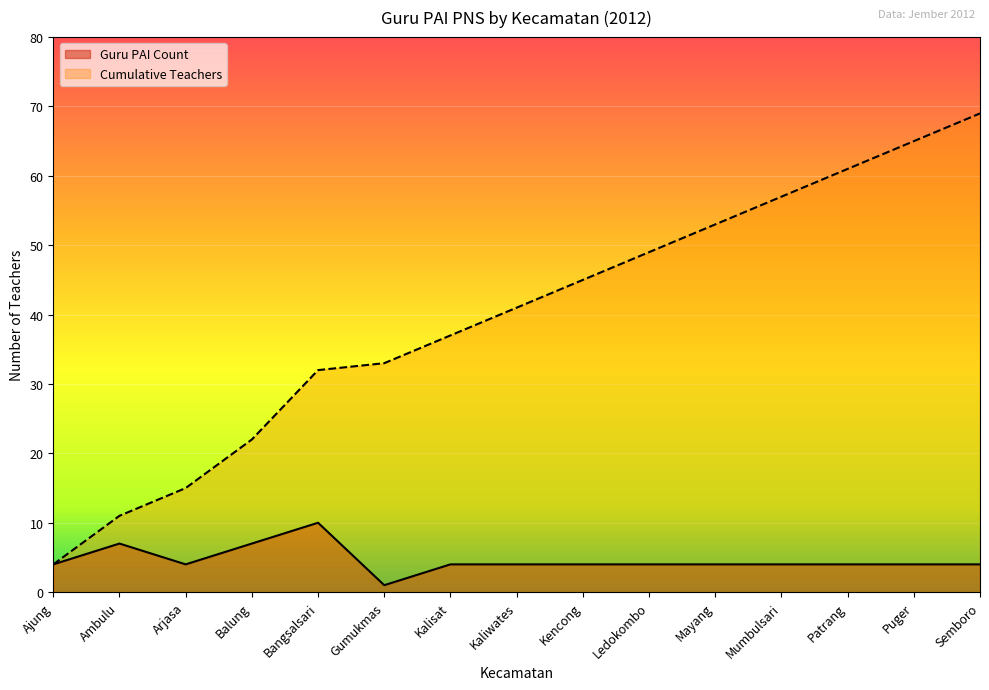

What is the greatest value displayed?

69